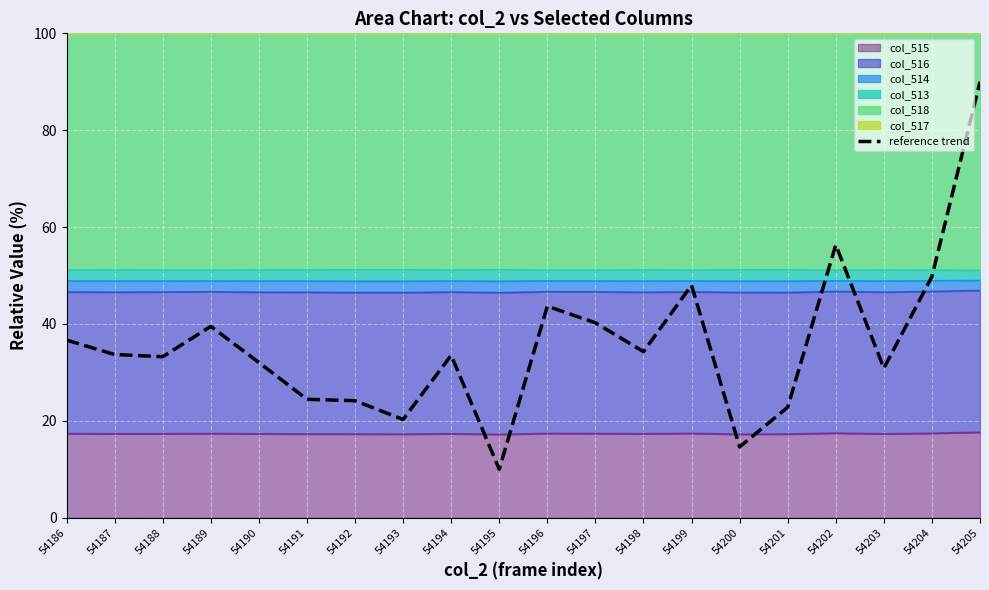

True or false: the data shows 34.3 at 54198.

True